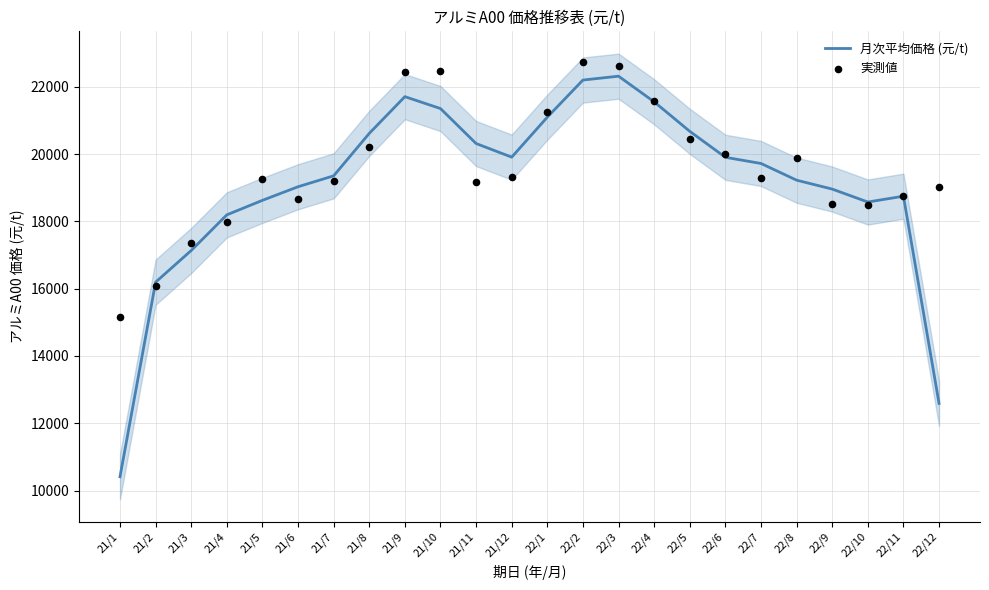

What are all the series names shown in the legend?

月次平均価格 (元/t), 実測値